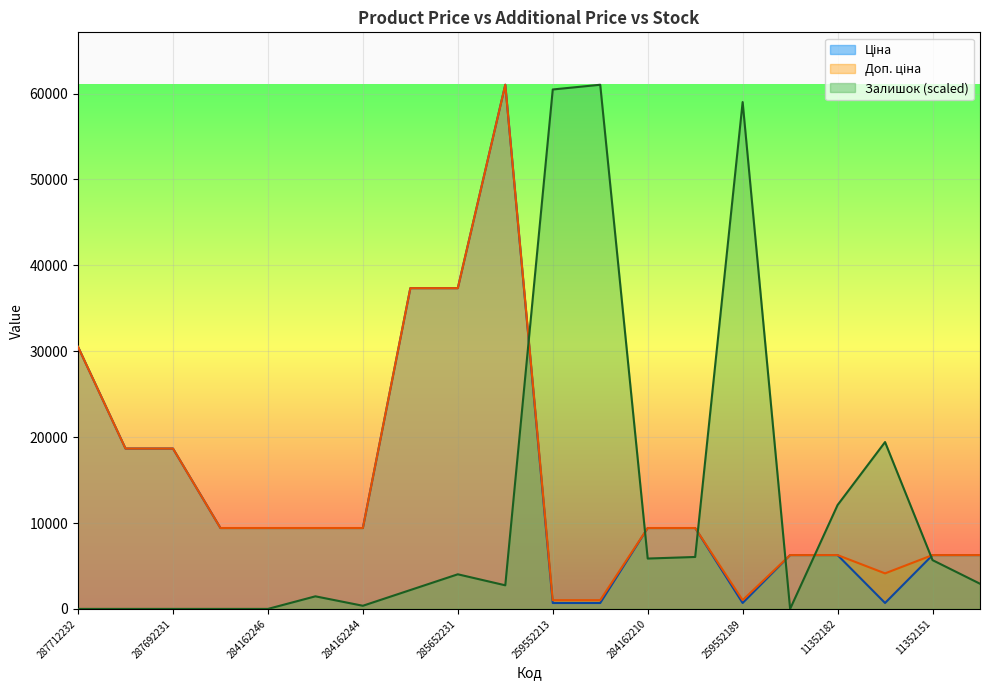

True or false: Ціна and Доп. ціна cross at least once.

False